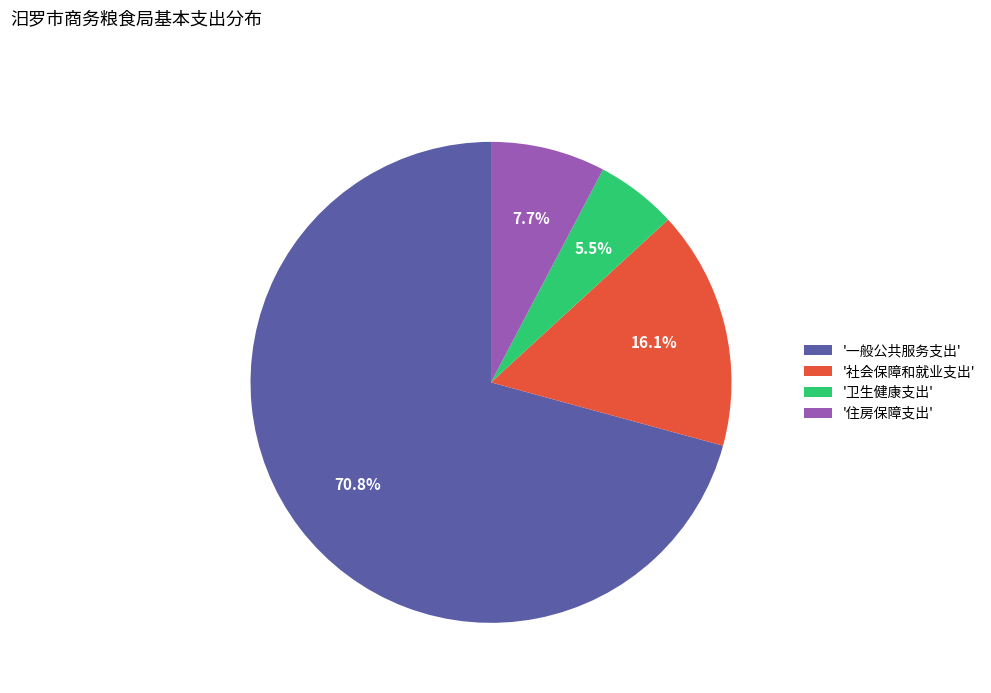

What percentage is NOT represented by '社会保障和就业支出'?

83.9%